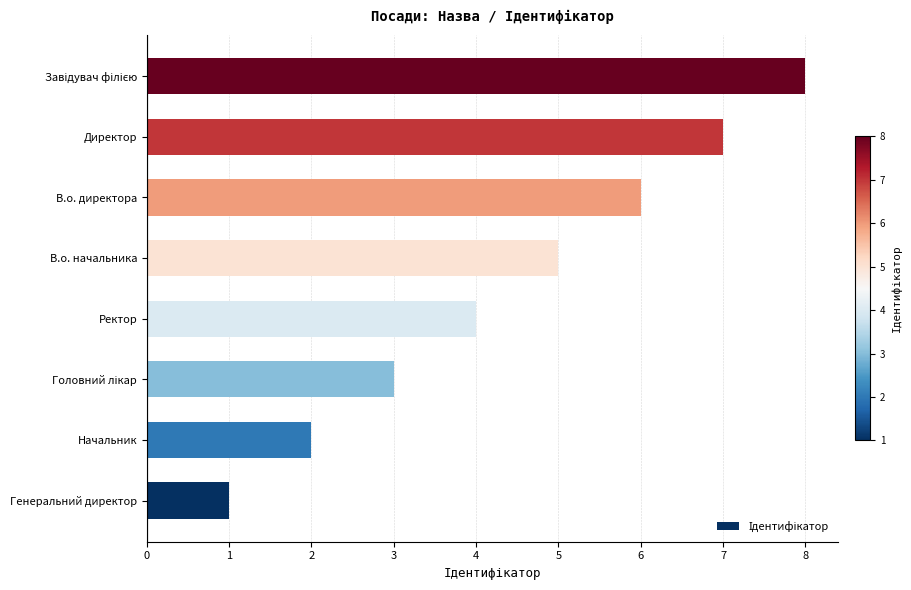

What is the change in value from Ректор to В.о. начальника?

+1